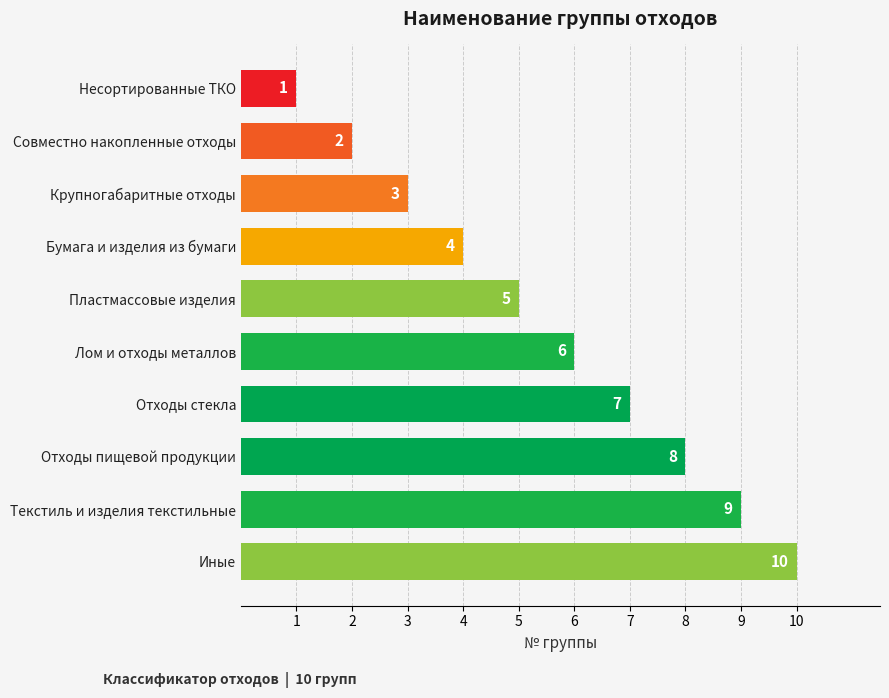

What is the minimum value shown in the chart?

1